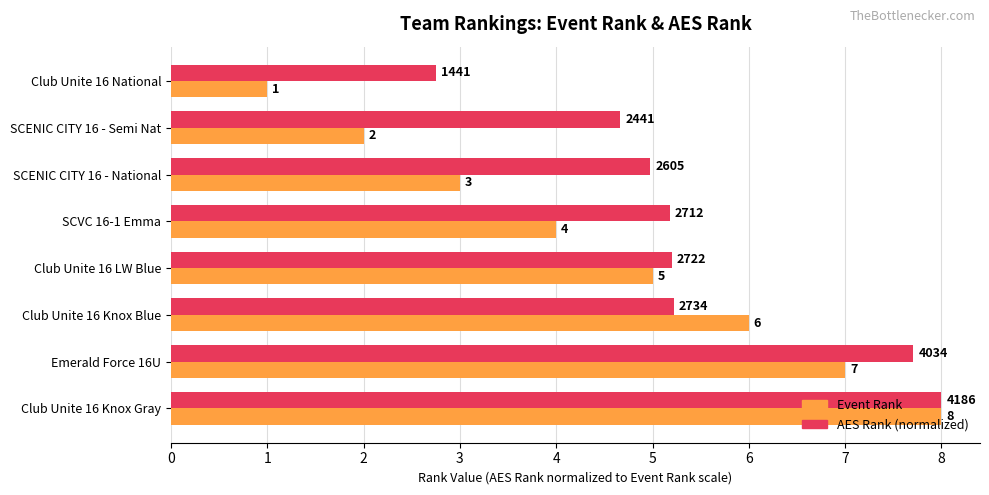

Which series has the widest spread of values?

Event Rank